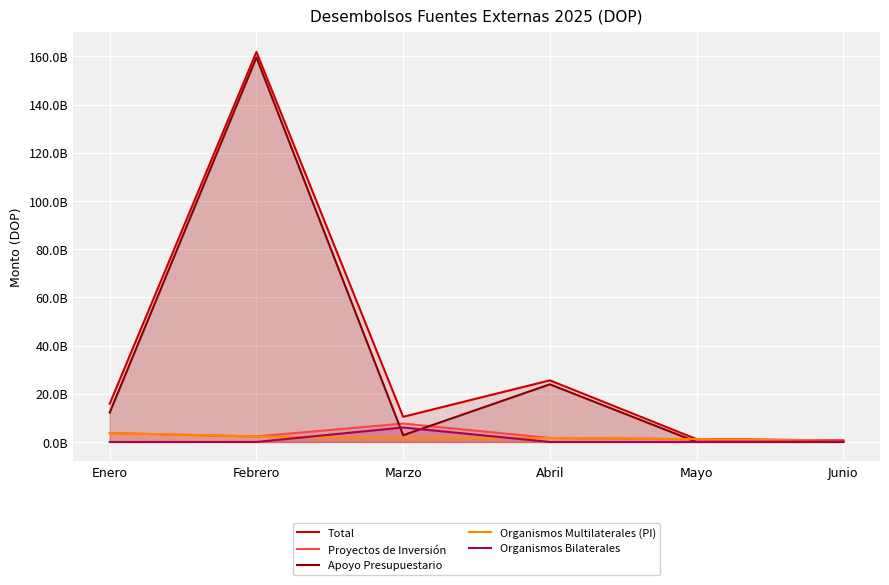

Rank the categories by Organismos Multilaterales (PI) value from highest to lowest.

Enero, Febrero, Abril, Marzo, Mayo, Junio